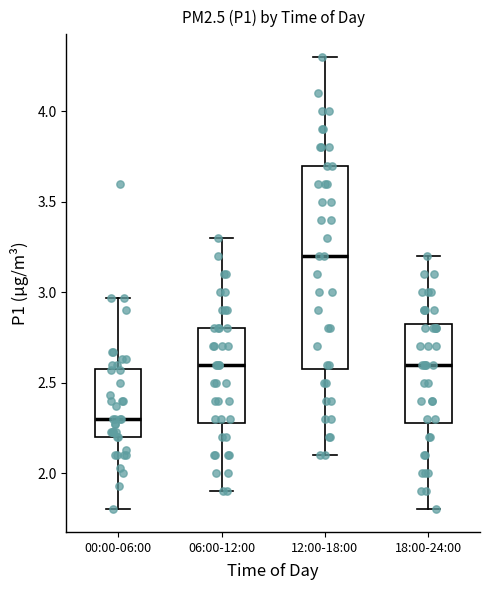

Reading left to right, read every box against the y-axis: the position of its median line, the range the box covers, and the ends of its whiskers. The values are not printed on the chart, so give them approximately, as read against the axis.

00:00-06:00: median 2.30, box 2.20 to 2.60, whiskers 1.80 to 2.95
06:00-12:00: median 2.60, box 2.30 to 2.80, whiskers 1.90 to 3.30
12:00-18:00: median 3.20, box 2.60 to 3.70, whiskers 2.10 to 4.30
18:00-24:00: median 2.60, box 2.30 to 2.85, whiskers 1.80 to 3.20